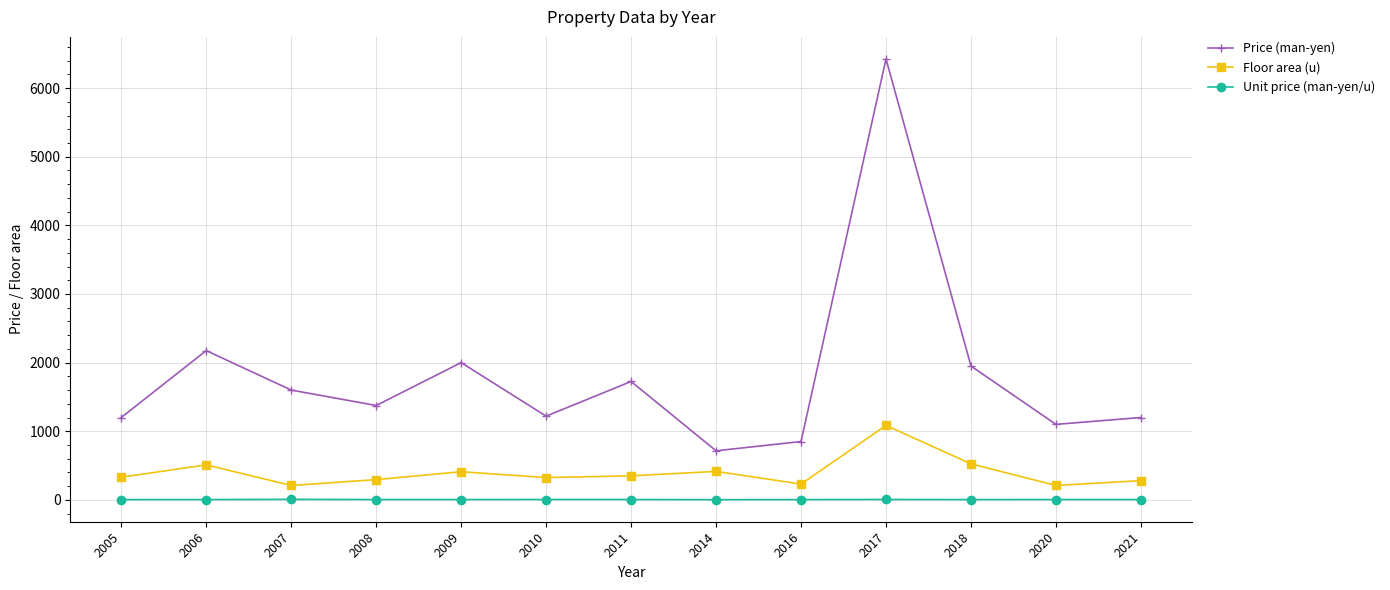

What is the total value across all series at 2010?

1550.1